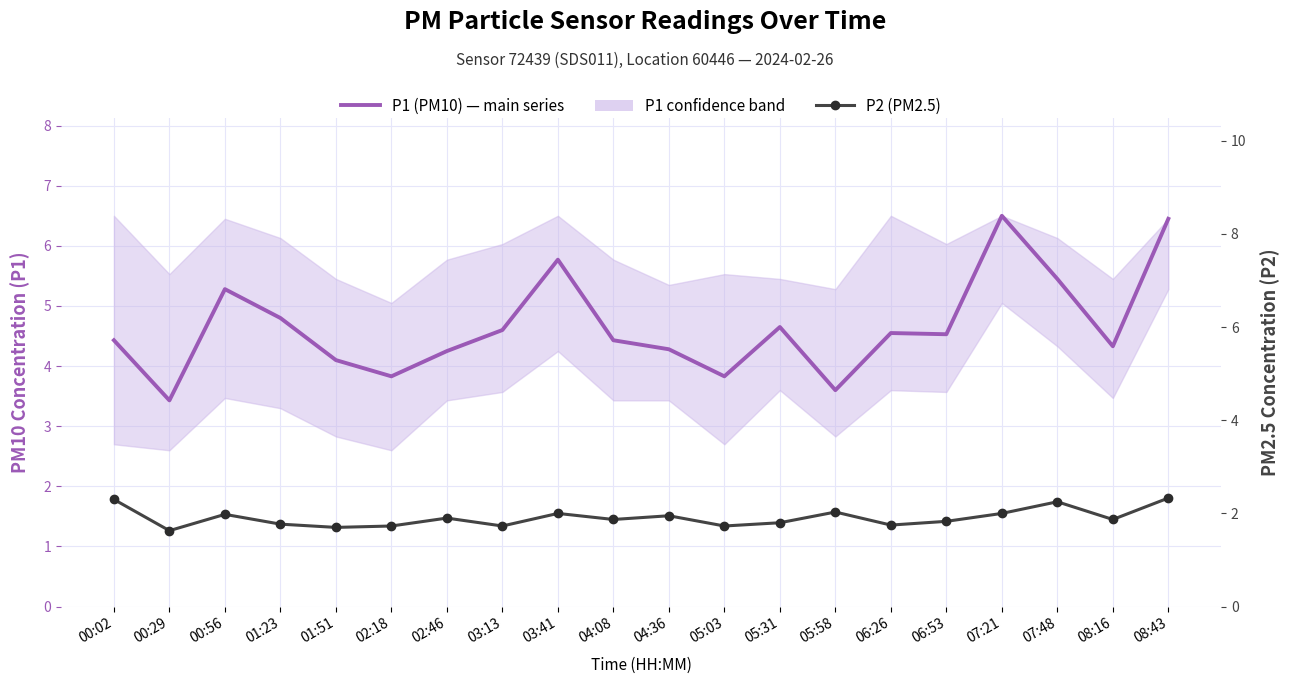

Which series changed the most between 01:51 and 02:18?

P1 (PM10) — main series